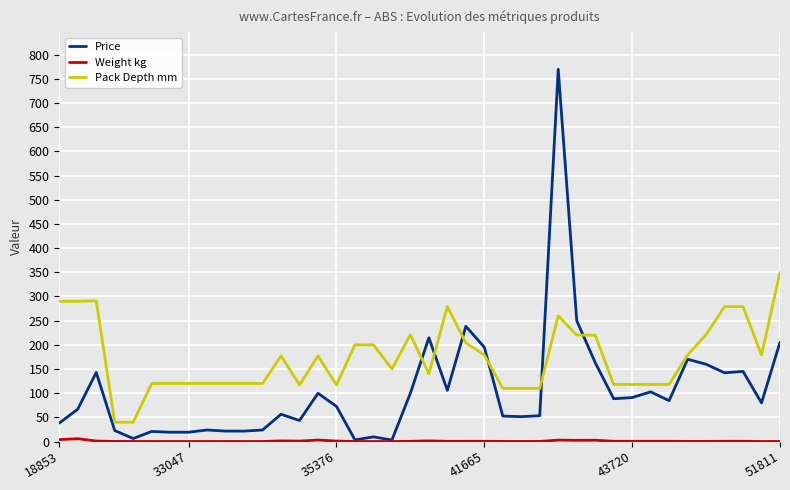

What is the greatest value displayed?

769.8